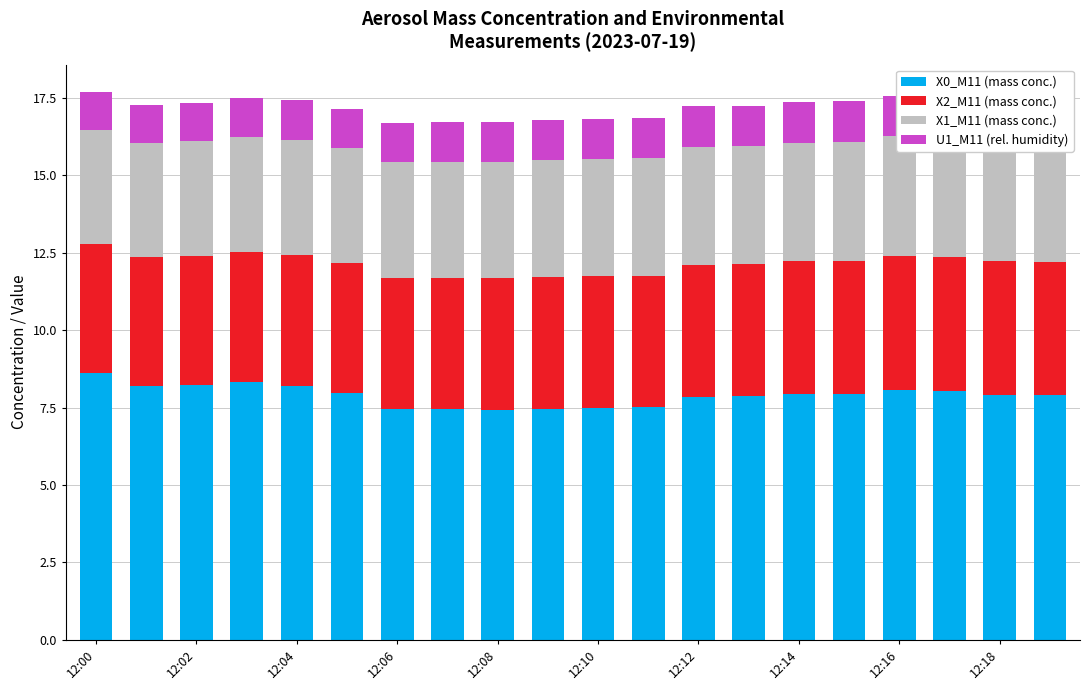

Which series has the largest range (max minus min)?

X0_M11